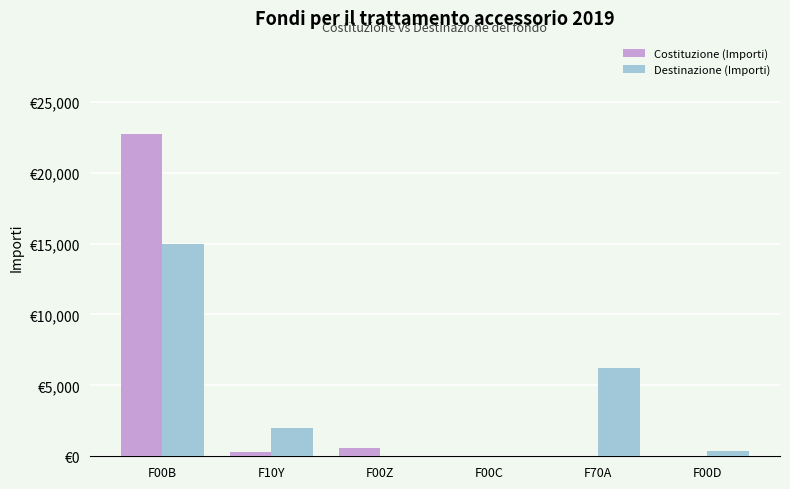

What are all the series names shown in the legend?

Costituzione (Importi), Destinazione (Importi)